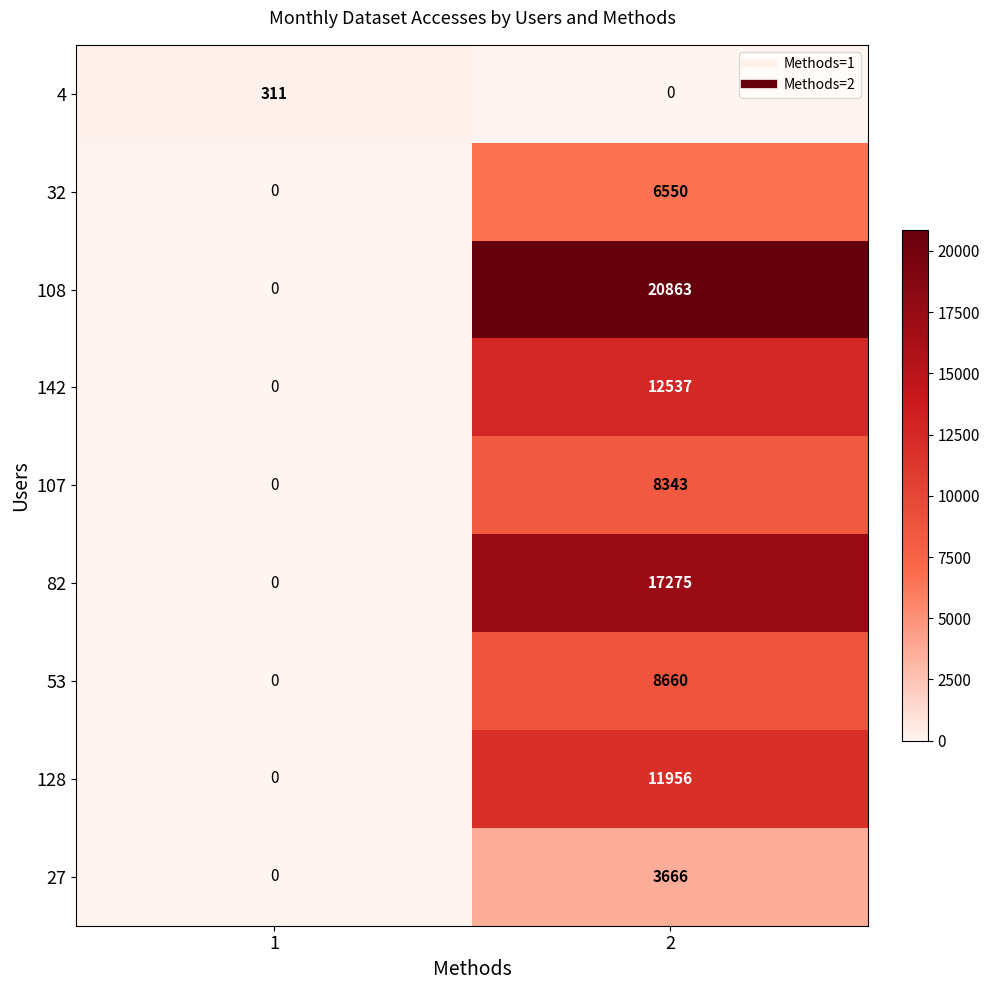

True or false: 142 has a value of 12537 at 2.

True